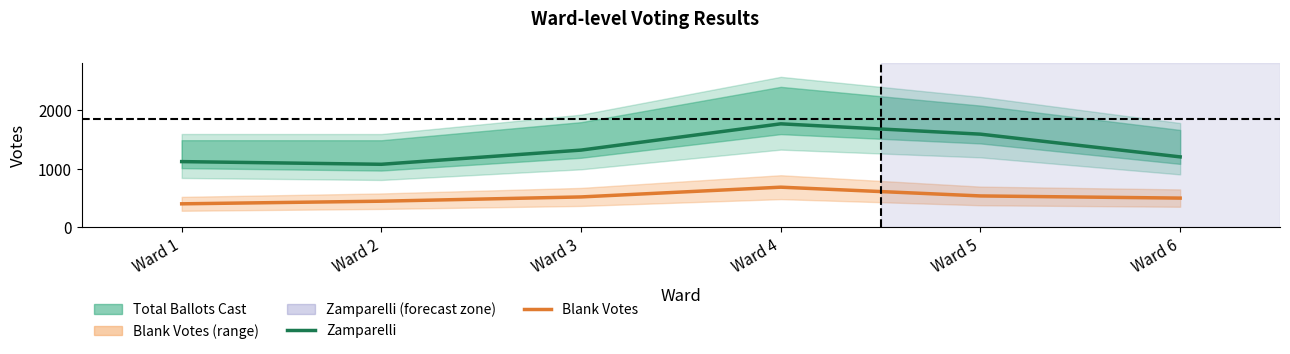

At which category does Blank Votes reach its first local peak?

Ward 4